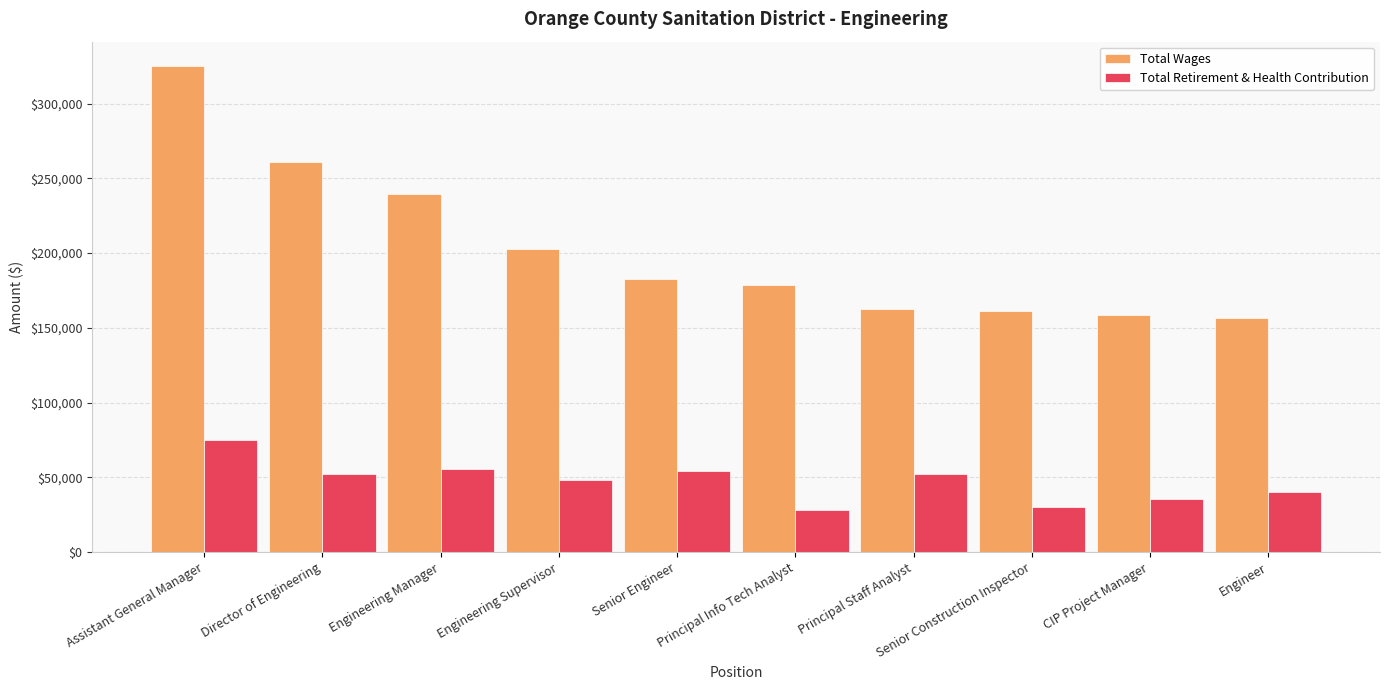

At which label is Total Wages closest to 240758?

Engineering Manager